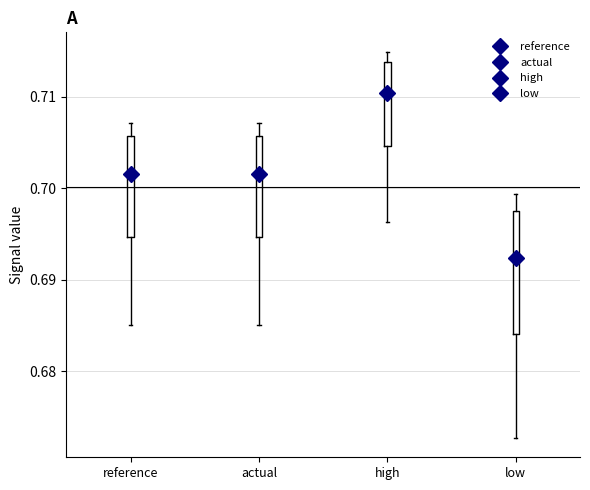

Reading left to right, read every box against the y-axis: the position of its median line, the range the box covers, and the ends of its whiskers. The values are not printed on the chart, so give them approximately, as read against the axis.

reference: median 0.702, box 0.695 to 0.706, whiskers 0.685 to 0.707
actual: median 0.702, box 0.695 to 0.706, whiskers 0.685 to 0.707
high: median 0.710, box 0.705 to 0.714, whiskers 0.696 to 0.715
low: median 0.692, box 0.684 to 0.698, whiskers 0.673 to 0.699